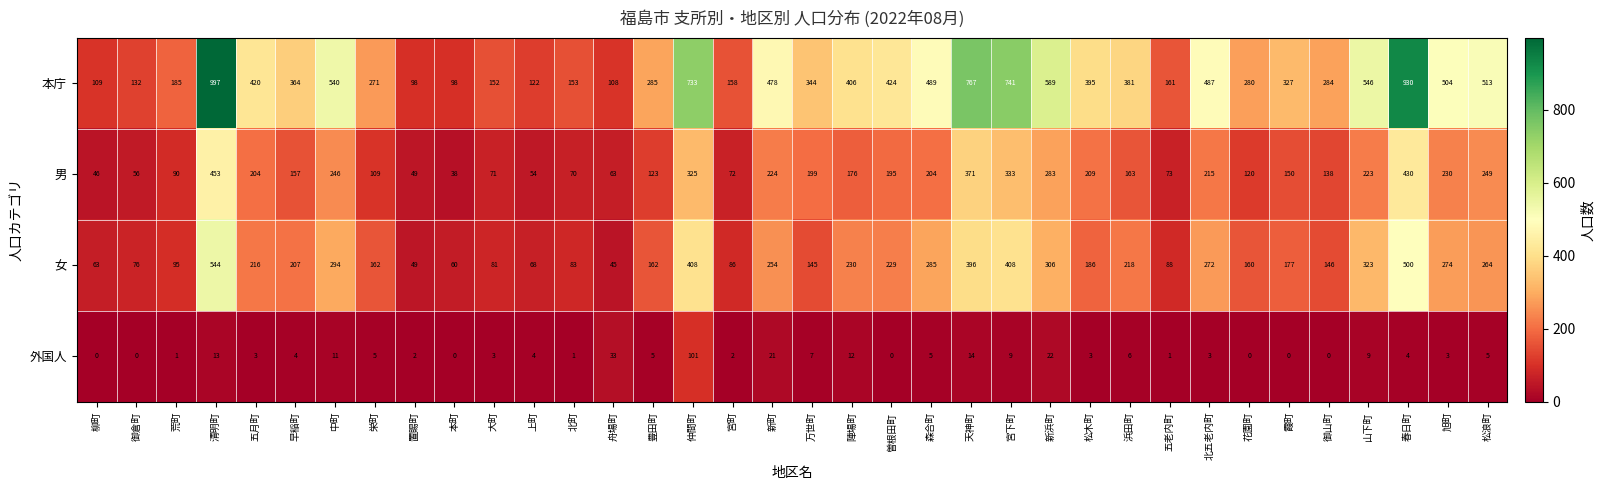

Where does the 女 series first go above 207?

清明町